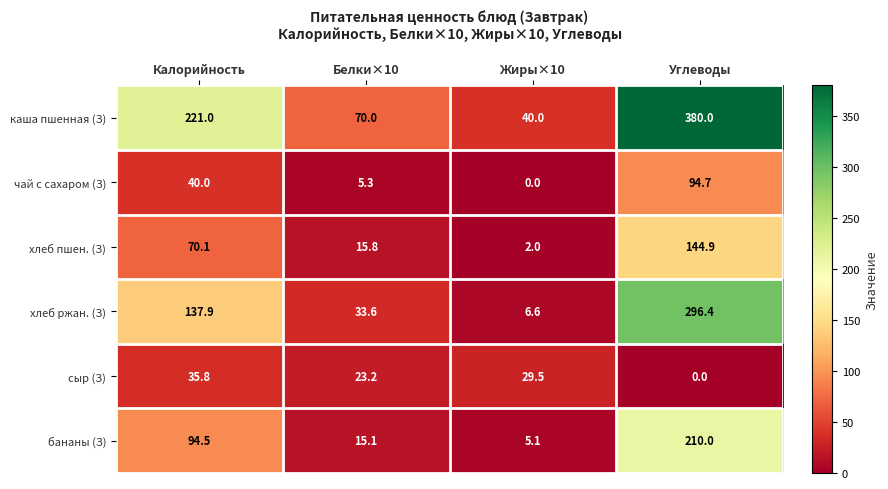

Reading left to right, transcribe all the data shown in this chart.

каша пшенная (З): Калорийность=221.0	Белки×10=70.0	Жиры×10=40.0	Углеводы=380.0
чай с сахаром (З): Калорийность=40.0	Белки×10=5.3	Жиры×10=0.0	Углеводы=94.7
хлеб пшен. (З): Калорийность=70.1	Белки×10=15.8	Жиры×10=2.0	Углеводы=144.9
хлеб ржан. (З): Калорийность=137.9	Белки×10=33.6	Жиры×10=6.6	Углеводы=296.4
сыр (З): Калорийность=35.8	Белки×10=23.2	Жиры×10=29.5	Углеводы=0.0
бананы (З): Калорийность=94.5	Белки×10=15.1	Жиры×10=5.1	Углеводы=210.0